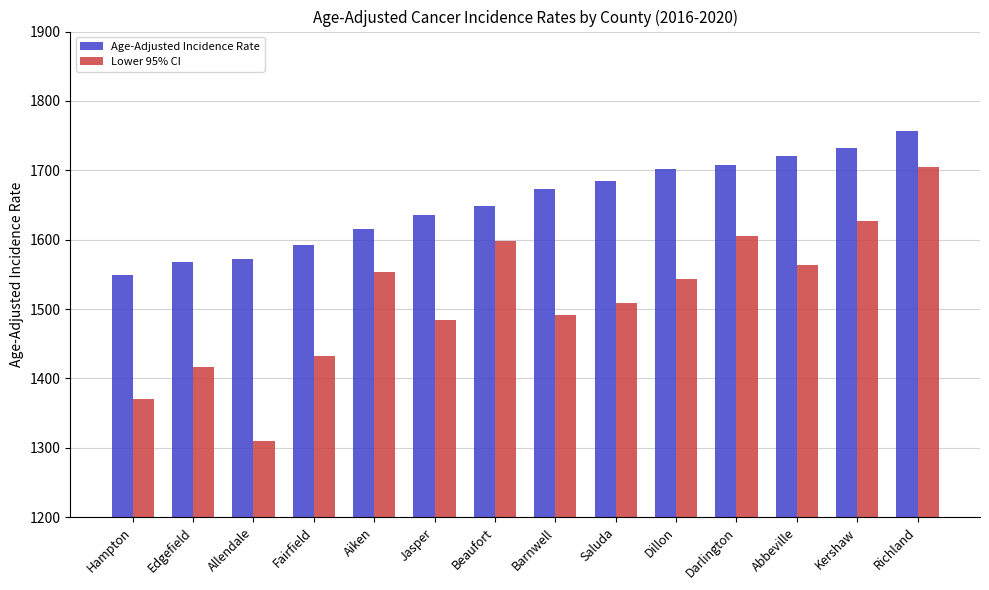

Are the bars horizontal?

No